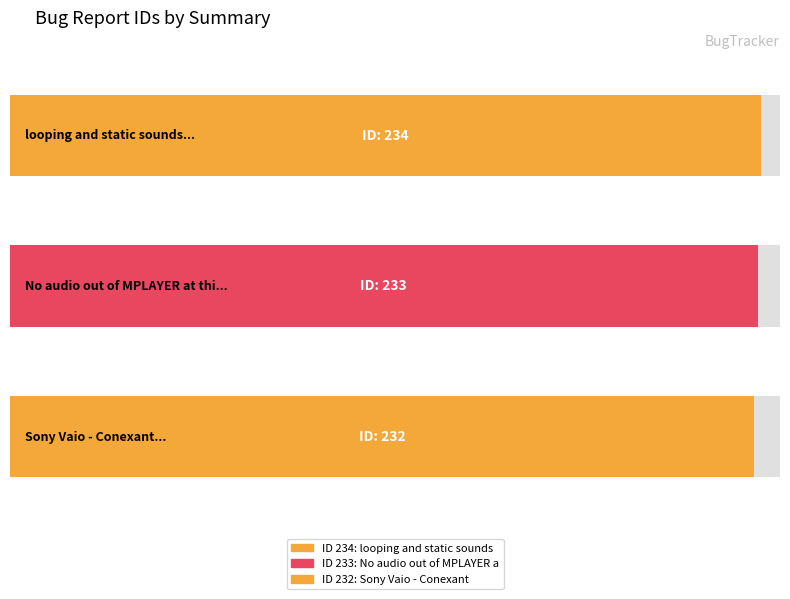

Rank the categories by value from highest to lowest.

looping and static sounds, No audio out of MPLAYER at this driver, Sony Vaio - Conexant